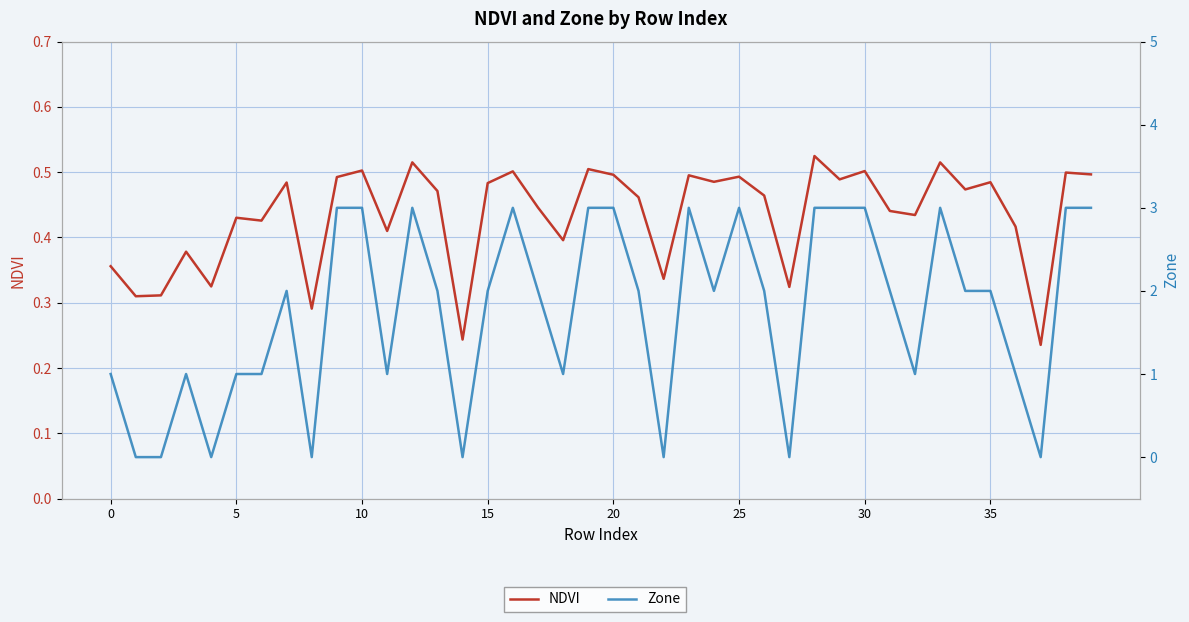

What is the label of the 23rd point from the right?

17